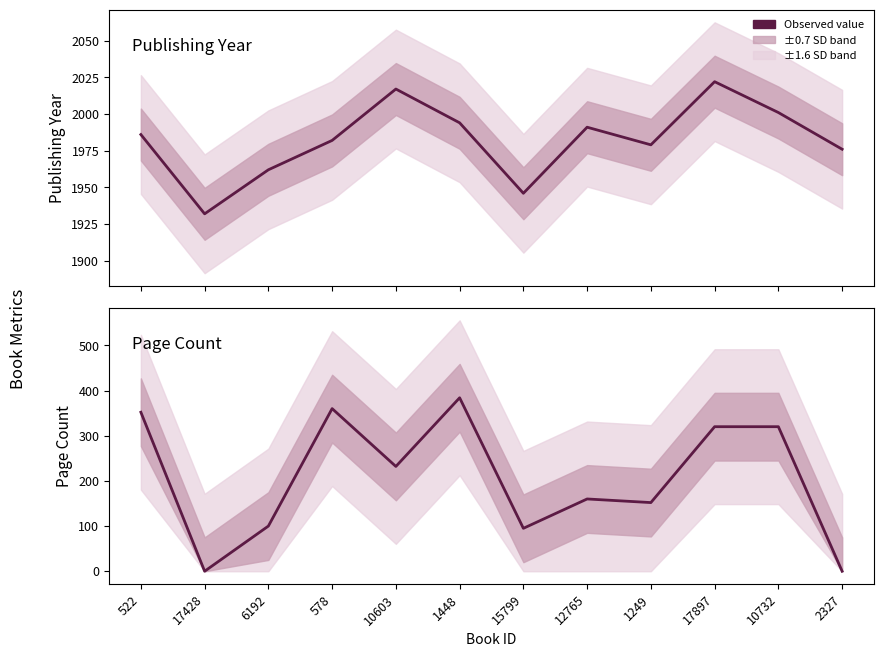

Which series has the widest spread of values?

pageCount